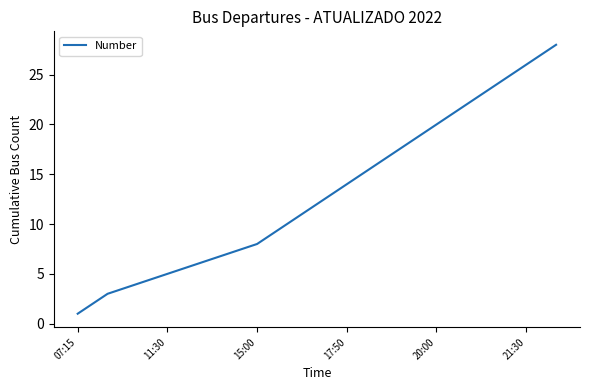

What is the difference between the maximum and minimum values?

27